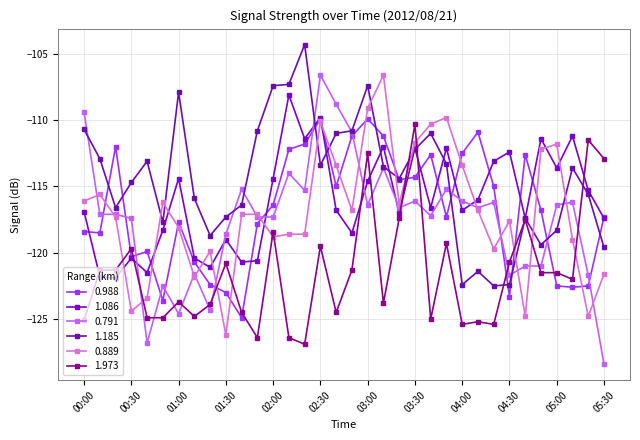

At which category does the chart reach its minimum across all series?

05:30